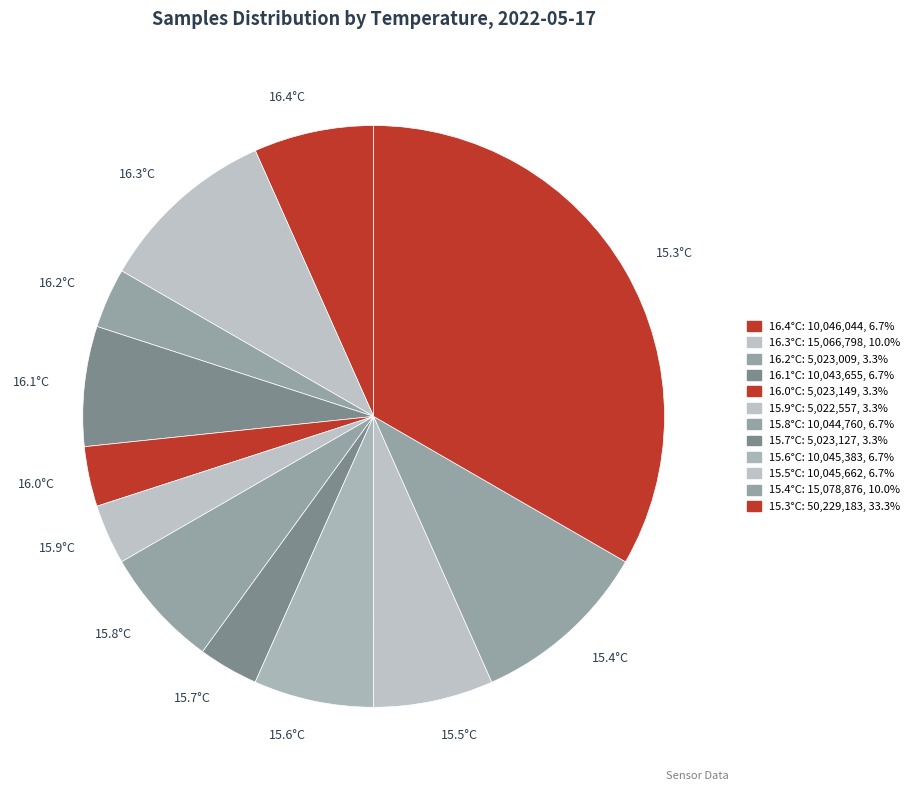

Is 16.2°C the majority of the pie?

No